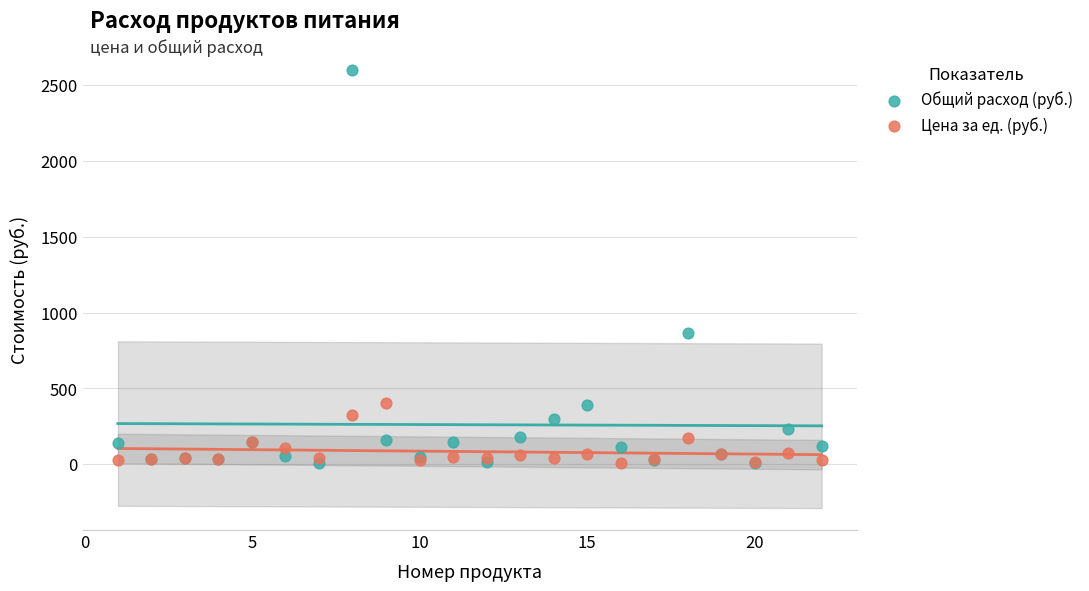

Across all series, what Y value is closest to 1304?

865.0